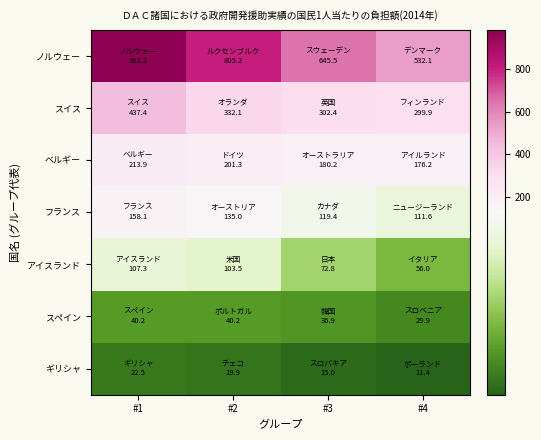

List the series in order of their peak value, lowest first.

ギリシャ, スペイン, アイスランド, フランス, ベルギー, スイス, ノルウェー